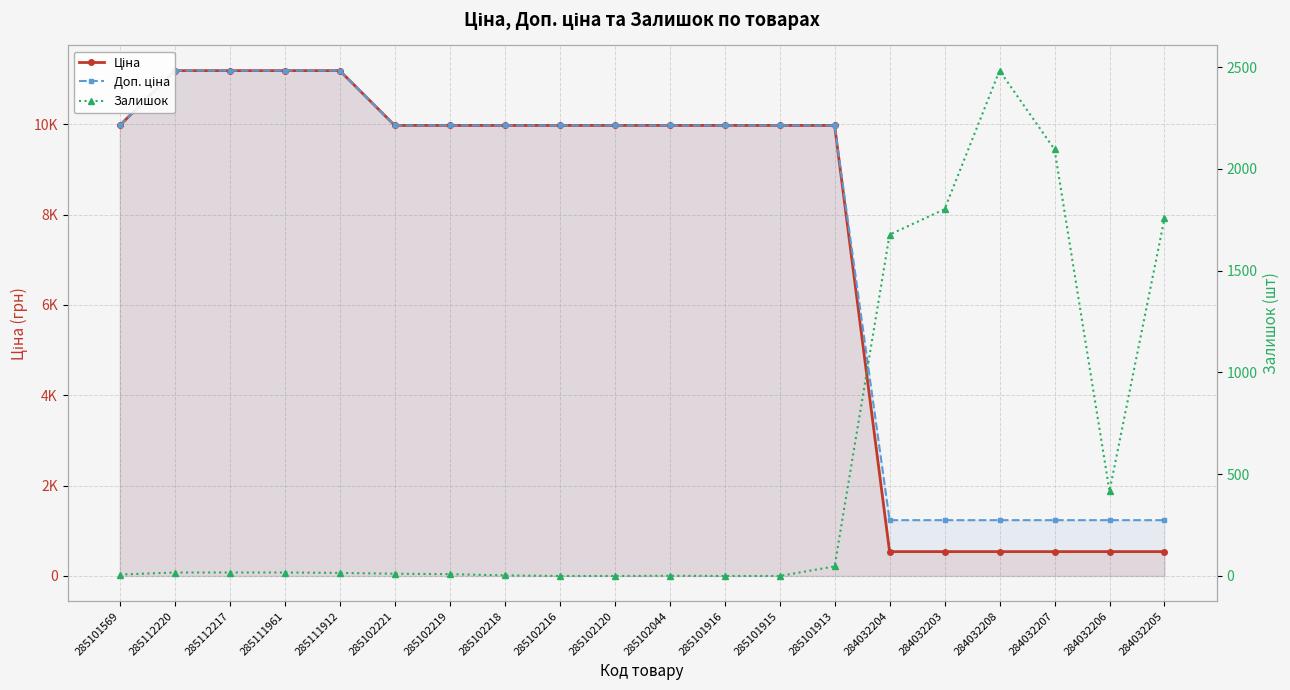

Which category has the highest value in the Ціна series?

285112220